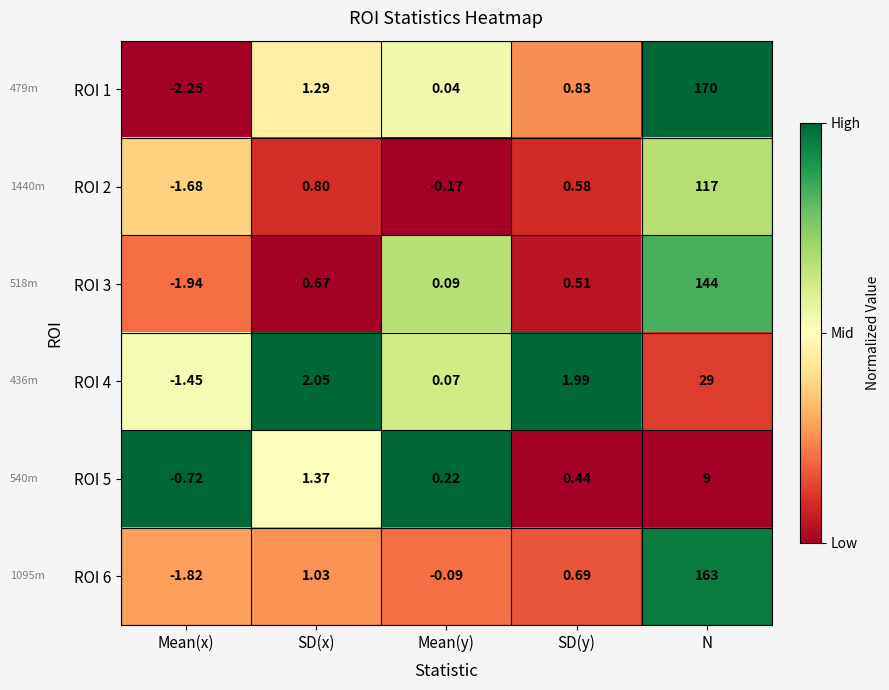

Where does the ROI 2 series first go above 0?

SD(x)